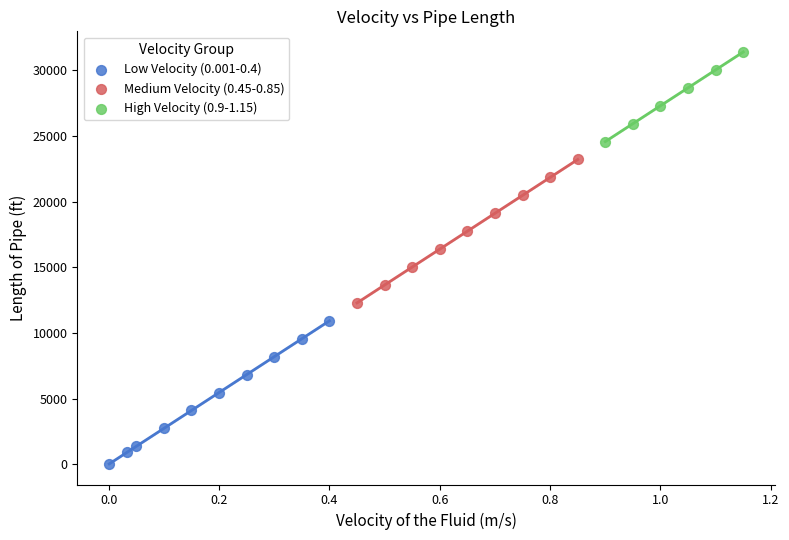

Which series contains the highest Y value?

High Velocity (0.9-1.15)